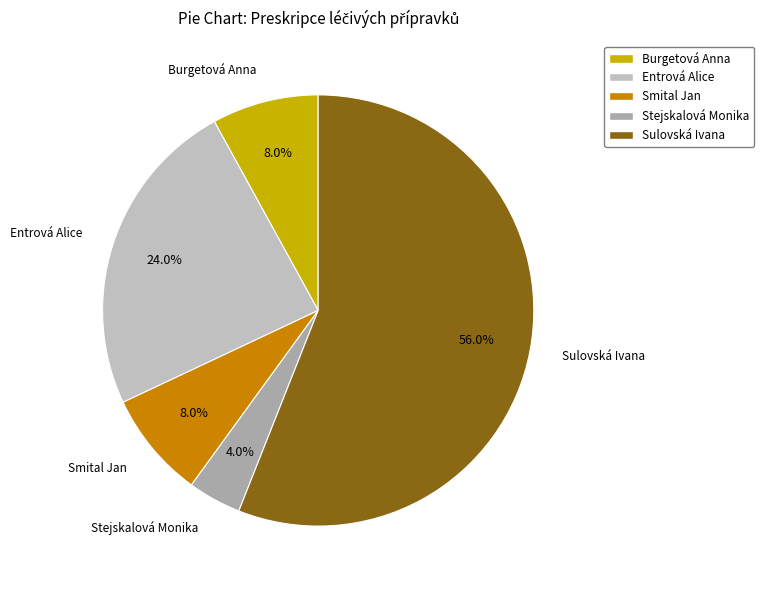

What is the largest slice in the pie chart?

Sulovská Ivana